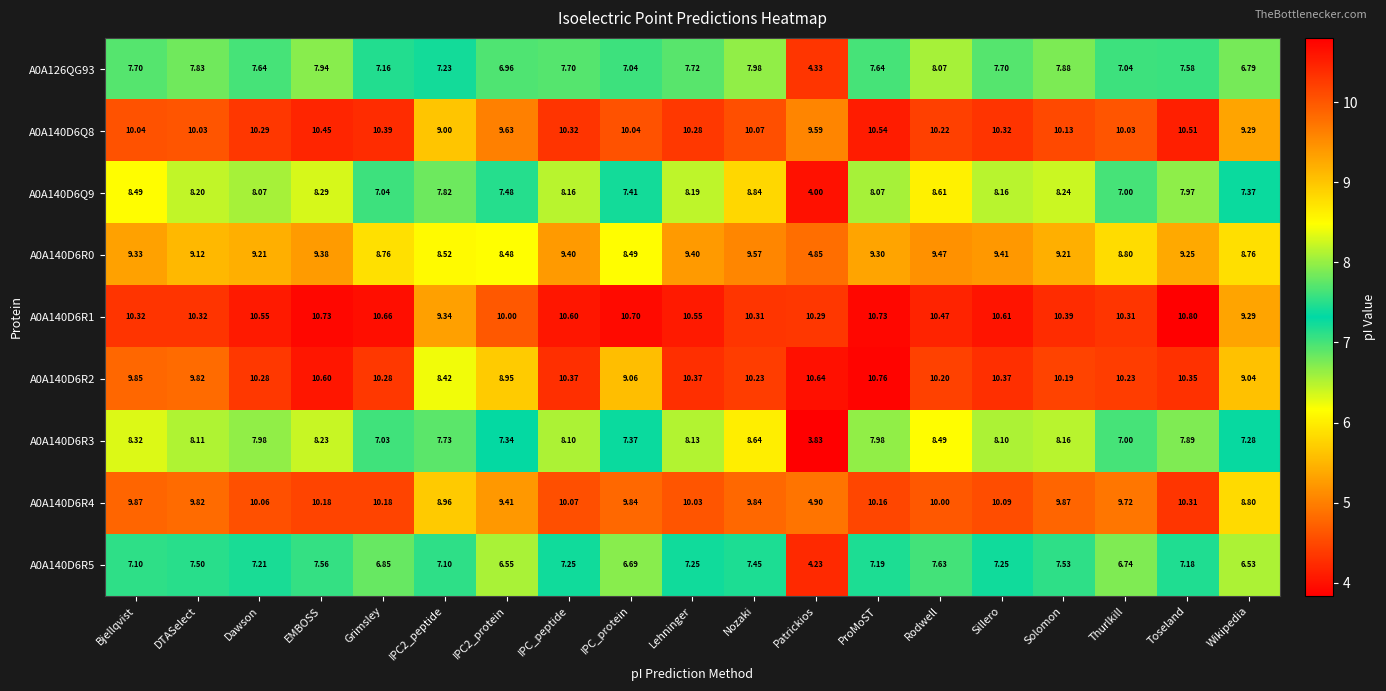

At which category does the chart reach its peak across all series?

Toseland